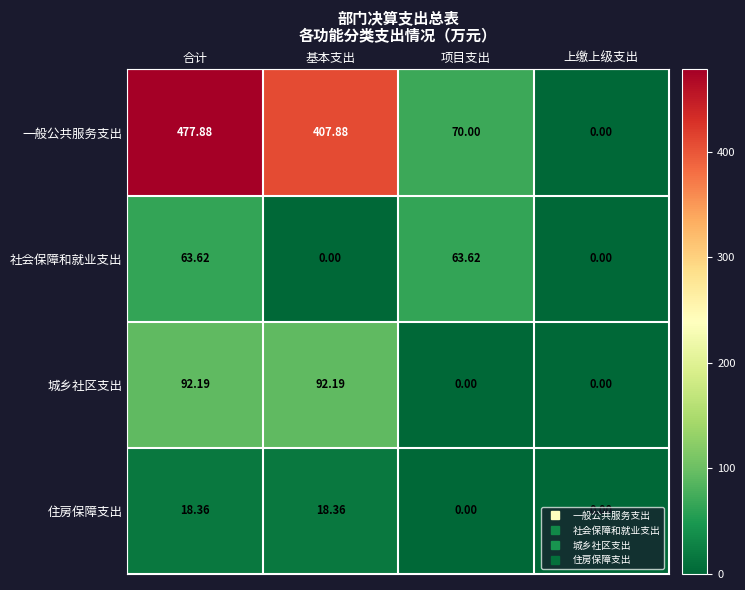

Where does the 一般公共服务支出 series first go above 407?

合计